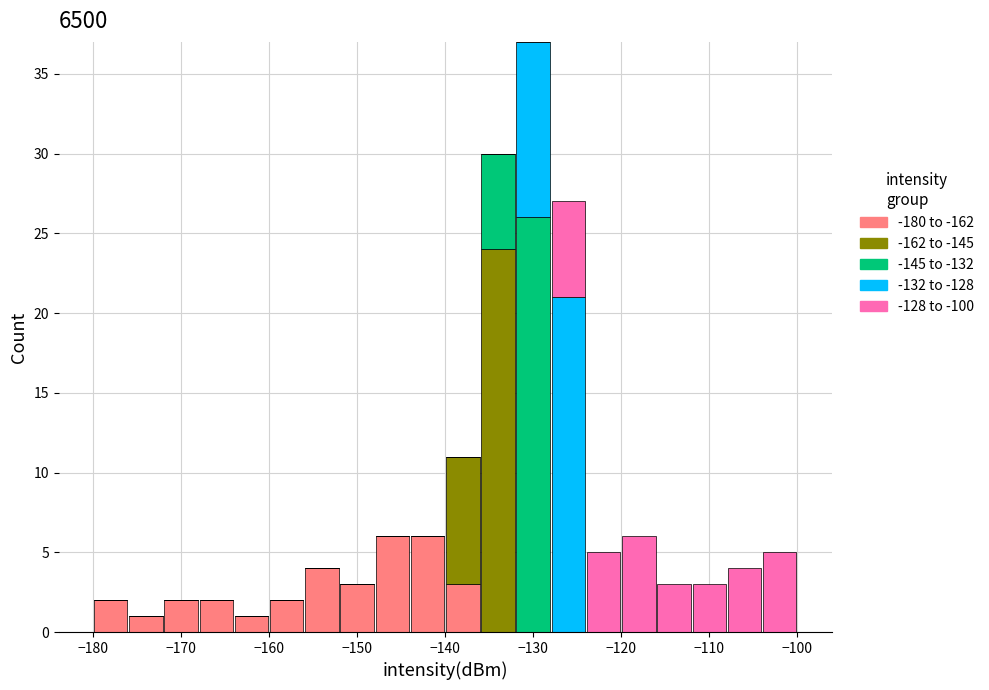

Reading left to right, list every stacked bar in this chart as the range it spans on the x-axis followed by its total height. The values are not printed on the chart, so give them approximately, as read against the axis.

-180 to -176: 2
-176 to -172: 1
-172 to -168: 2
-168 to -164: 2
-164 to -160: 1
-160 to -156: 2
-156 to -152: 4
-152 to -148: 3
-148 to -144: 6
-144 to -140: 6
-140 to -136: 11
-136 to -132: 30
-132 to -128: 37
-128 to -124: 27
-124 to -120: 5
-120 to -116: 6
-116 to -112: 3
-112 to -108: 3
-108 to -104: 4
-104 to -100: 5